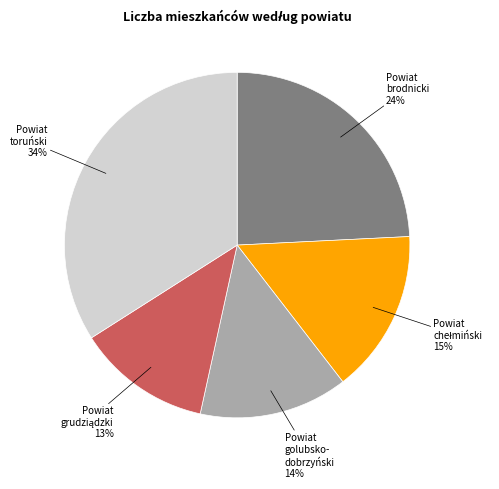

Is there a majority slice in this chart?

No